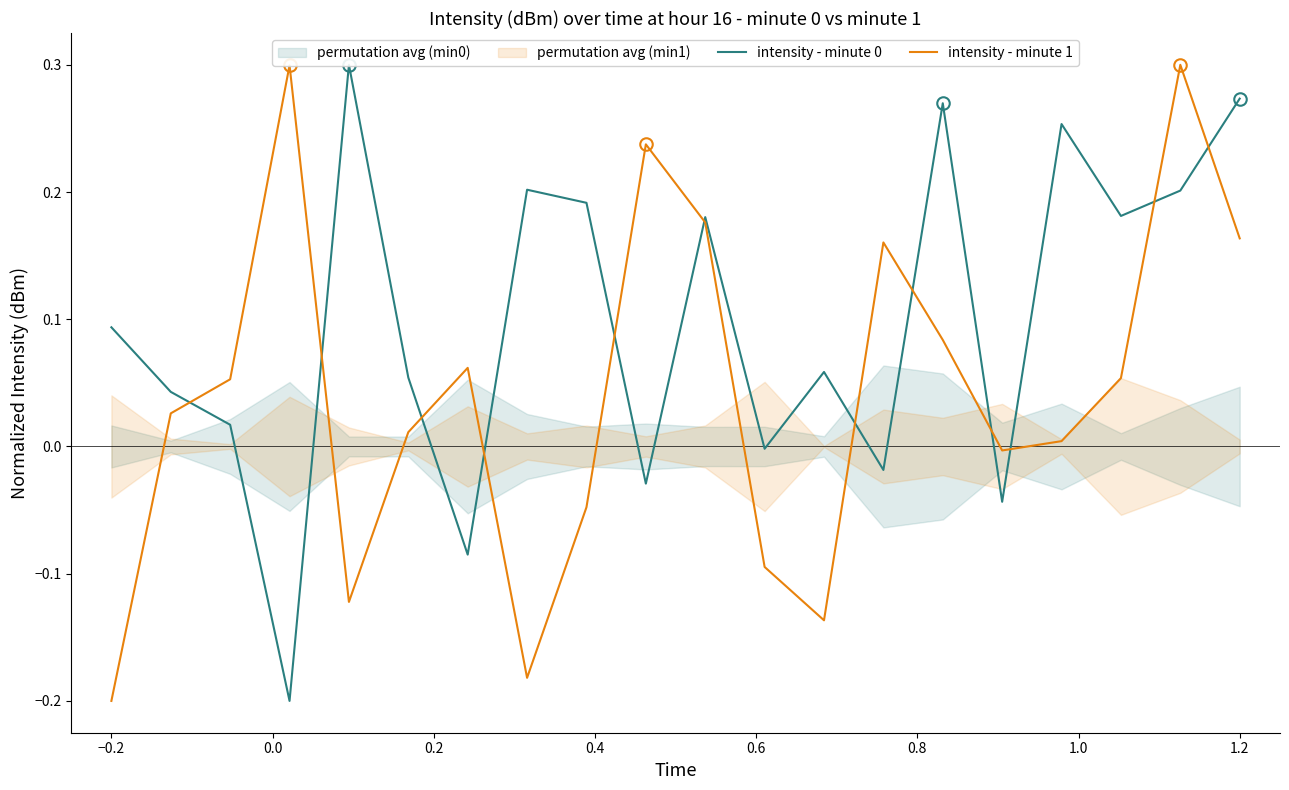

At which label does intensity - minute 1 reach its minimum?

−0.2